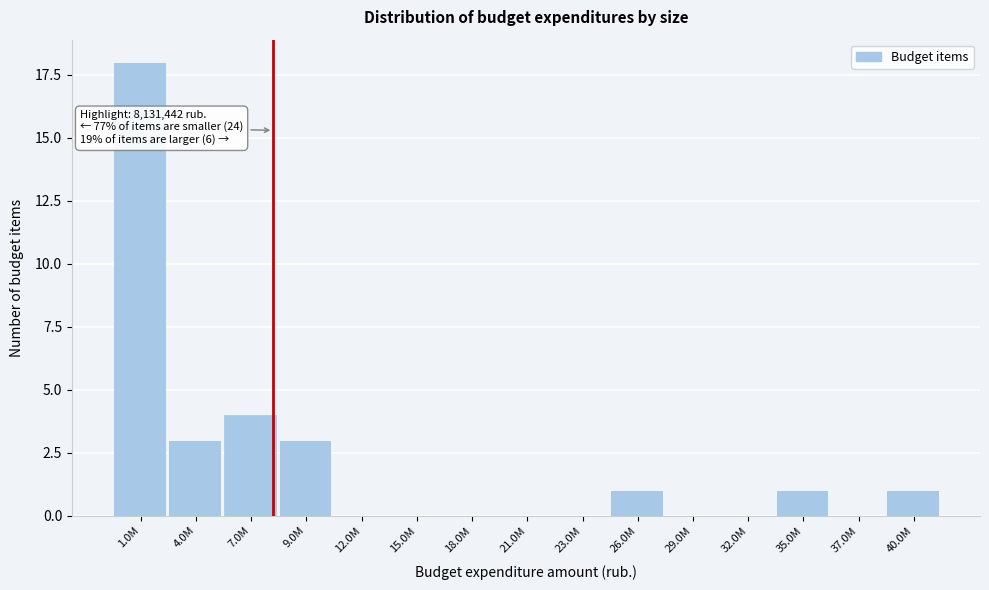

Reading right to left, what are all the values shown in this chart?

40.0M=1	37.0M=0	35.0M=1	32.0M=0	29.0M=0	26.0M=1	23.0M=0	21.0M=0	18.0M=0	15.0M=0	12.0M=0	9.0M=3	7.0M=4	4.0M=3	1.0M=18